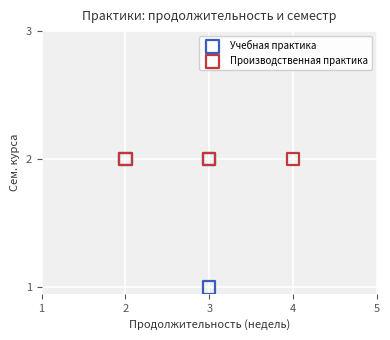

Which series contains the lowest Y value?

Учебная практика